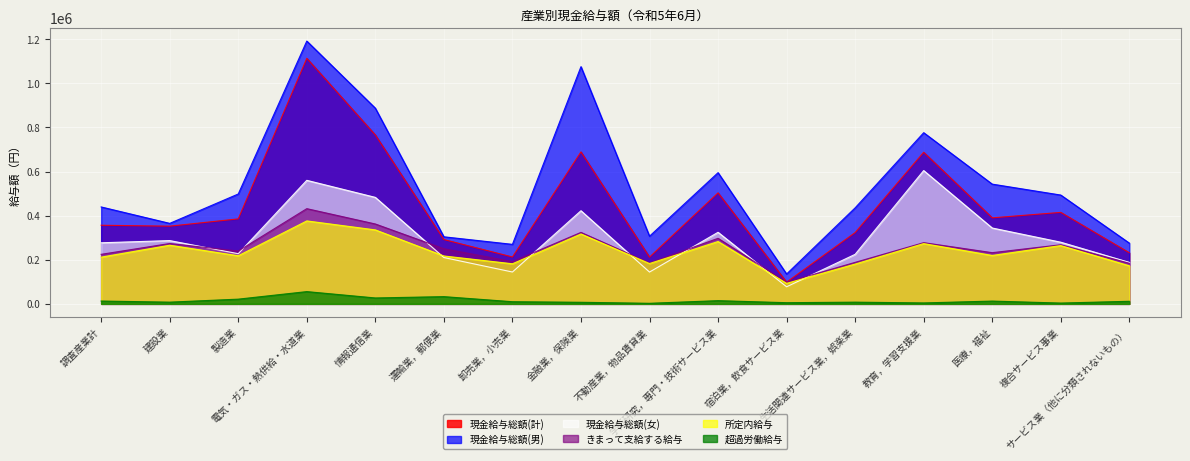

Reading right to left, extract all data points from this chart.

現金給与総額(計): サービス業（他に分類されないもの）=231723	複合サービス事業=414953	医療，福祉=390281	教育，学習支援業=687747	生活関連サービス業，娯楽業=323369	宿泊業，飲食サービス業=98565	学術研究，専門・技術サービス業=503603	不動産業，物品賃貸業=212029	金融業，保険業=689417	卸売業，小売業=212689	運輸業，郵便業=291745	情報通信業=766150	電気・ガス・熱供給・水道業=1113895	製造業=385505	建設業=352461	調査産業計=356629
現金給与総額(男): サービス業（他に分類されないもの）=275592	複合サービス事業=493596	医療，福祉=543150	教育，学習支援業=776479	生活関連サービス業，娯楽業=435642	宿泊業，飲食サービス業=135483	学術研究，専門・技術サービス業=595170	不動産業，物品賃貸業=306909	金融業，保険業=1076022	卸売業，小売業=269943	運輸業，郵便業=304210	情報通信業=887626	電気・ガス・熱供給・水道業=1192133	製造業=498419	建設業=365166	調査産業計=439642
現金給与総額(女): サービス業（他に分類されないもの）=188126	複合サービス事業=279711	医療，福祉=344096	教育，学習支援業=604670	生活関連サービス業，娯楽業=224735	宿泊業，飲食サービス業=77505	学術研究，専門・技術サービス業=324682	不動産業，物品賃貸業=144292	金融業，保険業=422440	卸売業，小売業=144506	運輸業，郵便業=210159	情報通信業=483048	電気・ガス・熱供給・水道業=560362	製造業=227602	建設業=286999	調査産業計=277044
きまって支給する給与: サービス業（他に分類されないもの）=184282	複合サービス事業=268090	医療，福祉=232196	教育，学習支援業=277633	生活関連サービス業，娯楽業=188271	宿泊業，飲食サービス業=98347	学術研究，専門・技術サービス業=297324	不動産業，物品賃貸業=185602	金融業，保険業=324205	卸売業，小売業=191652	運輸業，郵便業=250024	情報通信業=362332	電気・ガス・熱供給・水道業=431894	製造業=239621	建設業=273763	調査産業計=224696
所定内給与: サービス業（他に分類されないもの）=172553	複合サービス事業=264448	医療，福祉=219563	教育，学習支援業=273417	生活関連サービス業，娯楽業=180481	宿泊業，飲食サービス業=93013	学術研究，専門・技術サービス業=282767	不動産業，物品賃貸業=183030	金融業，保険業=317019	卸売業，小売業=181894	運輸業，郵便業=217216	情報通信業=335530	電気・ガス・熱供給・水道業=376283	製造業=218222	建設業=265988	調査産業計=211883
超過労働給与: サービス業（他に分類されないもの）=11729	複合サービス事業=3642	医療，福祉=12633	教育，学習支援業=4216	生活関連サービス業，娯楽業=7790	宿泊業，飲食サービス業=5334	学術研究，専門・技術サービス業=14557	不動産業，物品賃貸業=2572	金融業，保険業=7186	卸売業，小売業=9758	運輸業，郵便業=32808	情報通信業=26802	電気・ガス・熱供給・水道業=55611	製造業=21399	建設業=7775	調査産業計=12813